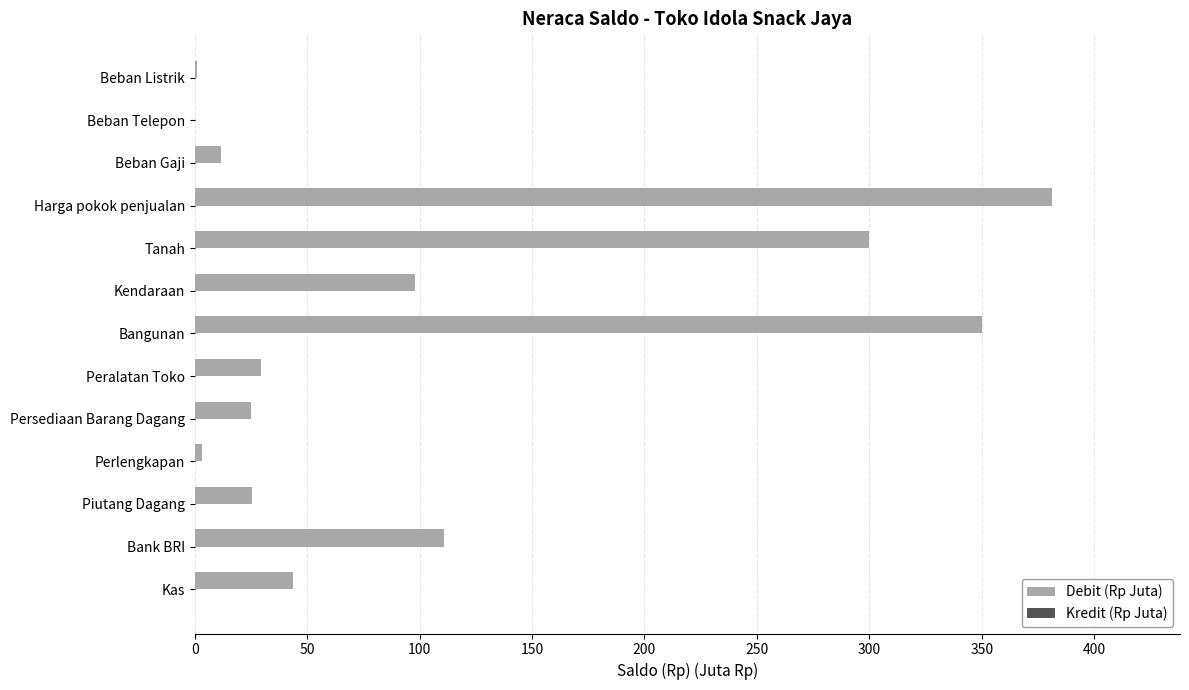

What is the ratio of the value at Peralatan Toko to the value at Kendaraan?

0.3